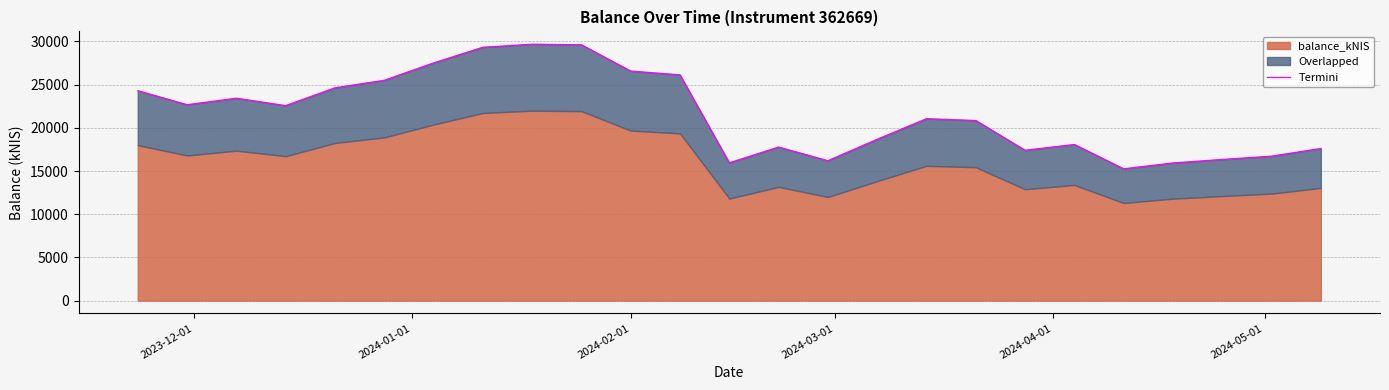

What is the minimum value shown in the chart?

15258.6